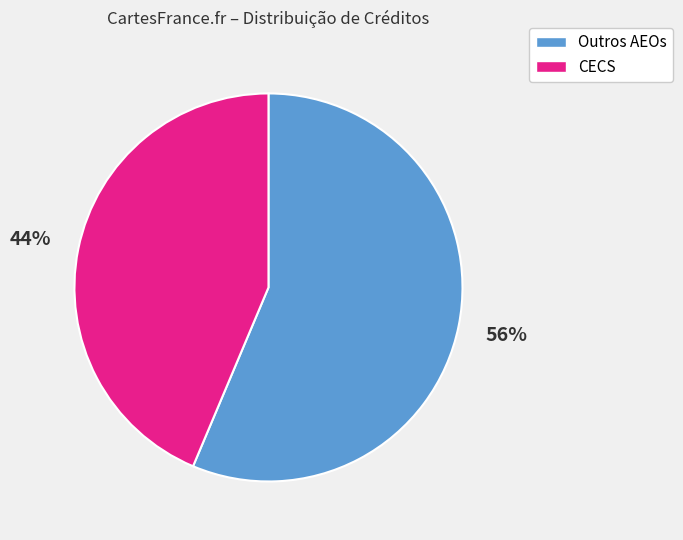

Is there a majority slice in this chart?

Yes